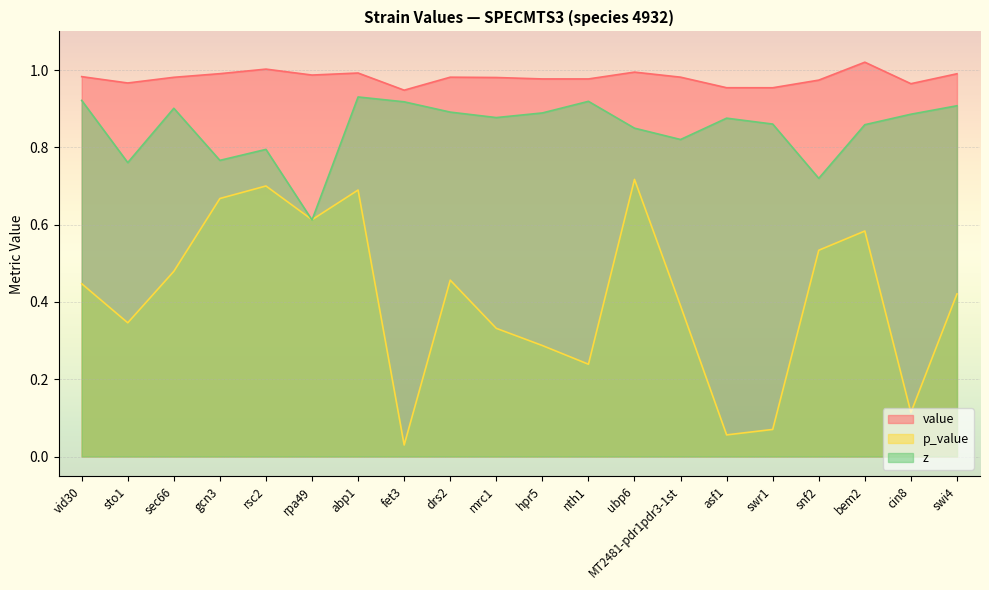

At which label is value closest to 0?

fet3